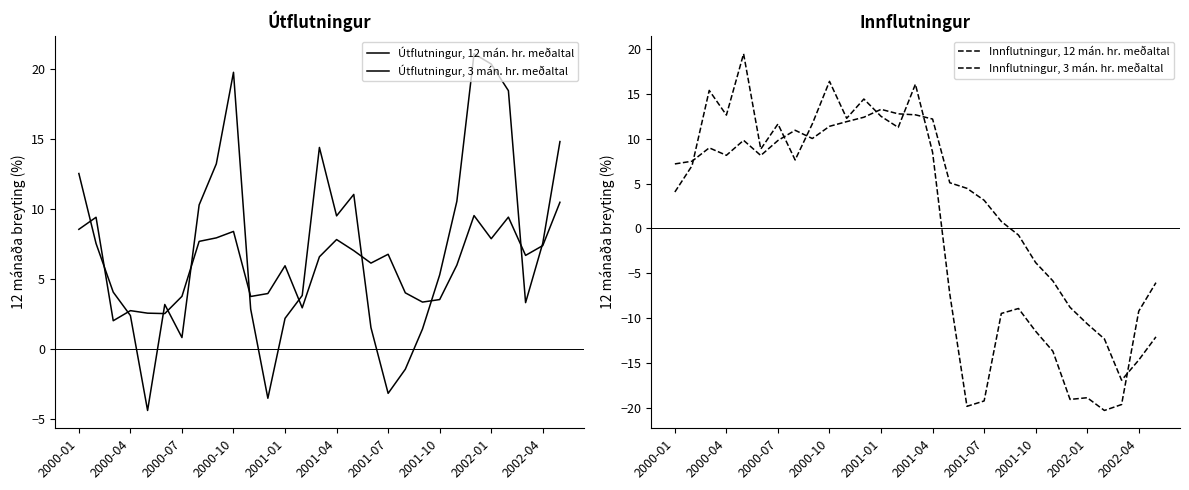

Rank the series at 20 from highest to lowest value.

Útflutningur, 12 mán. hr. meðaltal, Útflutningur, 3 mán. hr. meðaltal, Innflutningur, 12 mán. hr. meðaltal, Innflutningur, 3 mán. hr. meðaltal